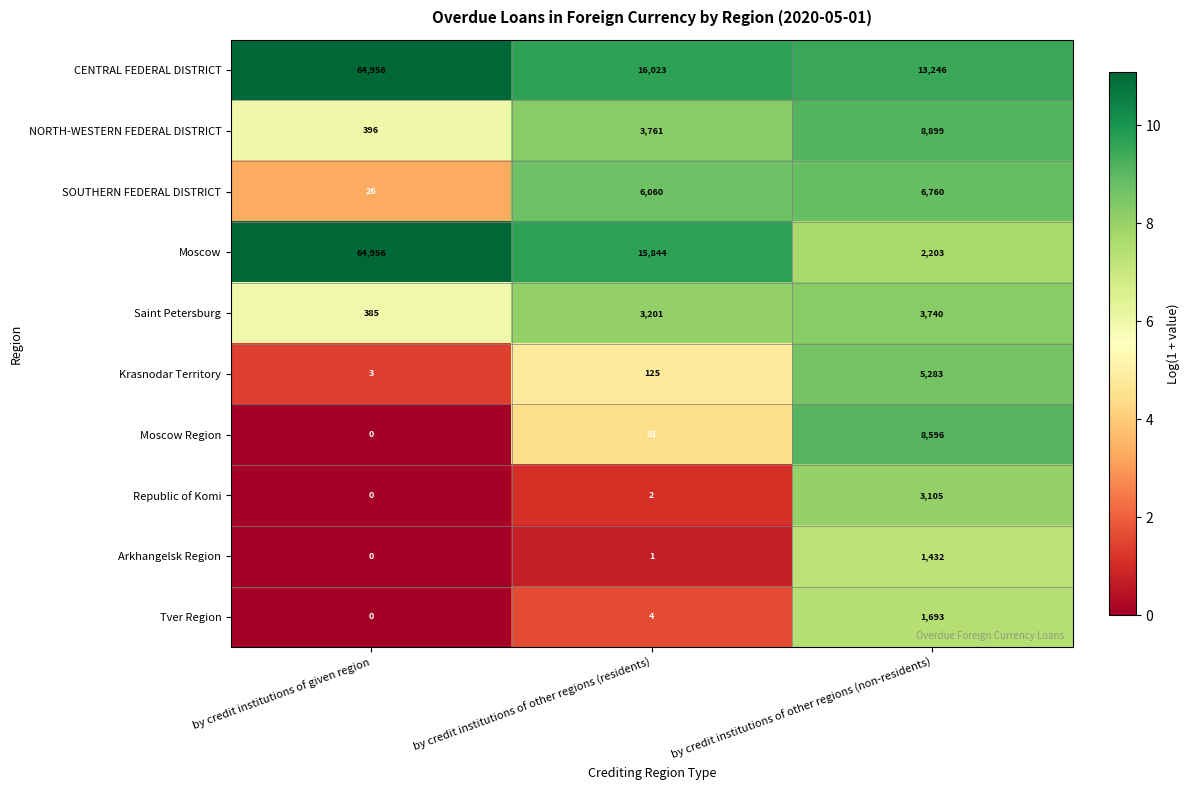

Reading left to right, extract all data points from this chart.

CENTRAL FEDERAL DISTRICT: 64956	16023	13246
NORTH-WESTERN FEDERAL DISTRICT: 396	3761	8899
SOUTHERN FEDERAL DISTRICT: 26	6060	6760
Moscow: 64956	15844	2203
Saint Petersburg: 385	3201	3740
Krasnodar Territory: 3	125	5283
Moscow Region: 0	81	8596
Republic of Komi: 0	2	3105
Arkhangelsk Region: 0	1	1432
Tver Region: 0	4	1693